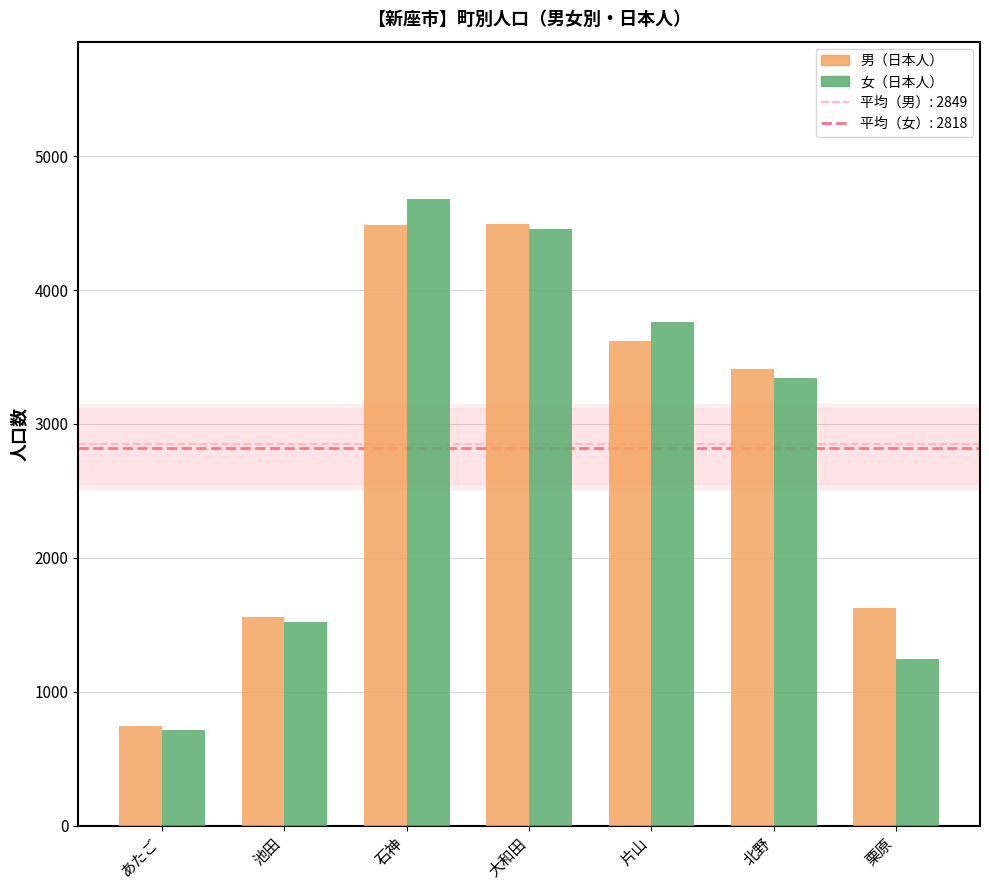

True or false: 男（日本人） has a value of 5759 at 北野.

False